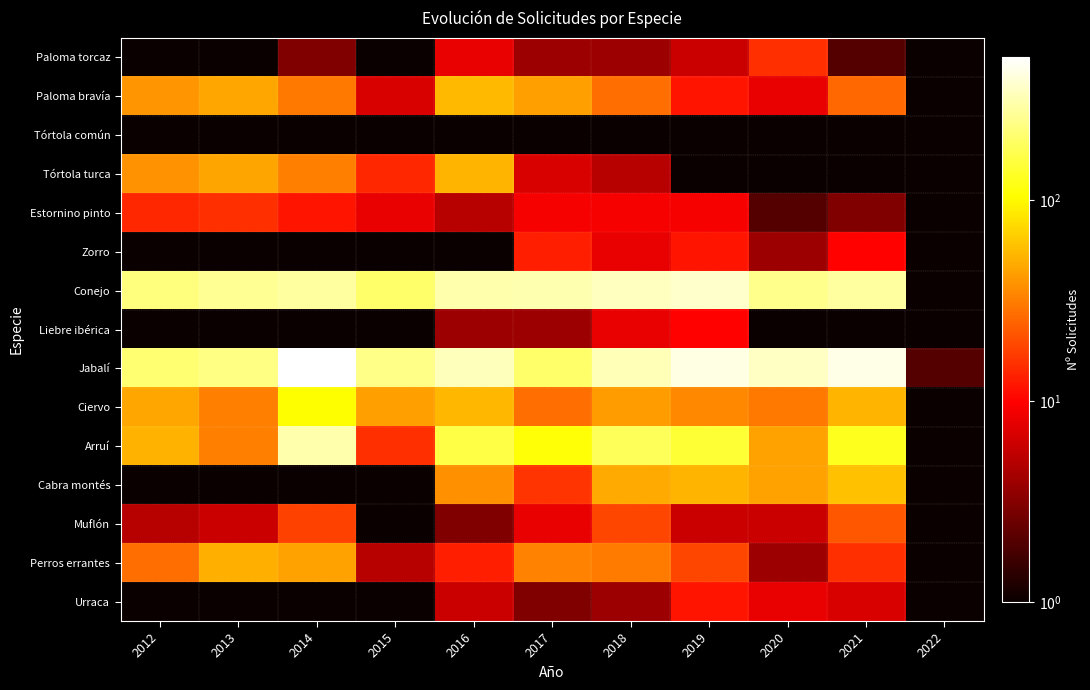

What is the minimum value shown in the chart?

0.5